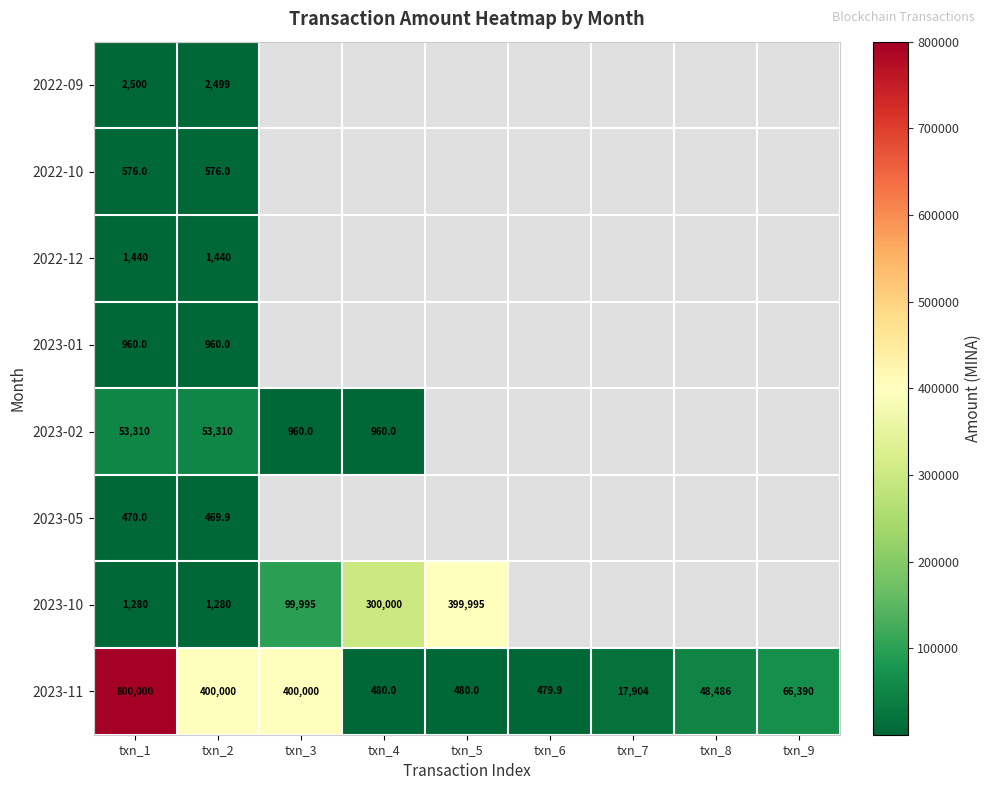

What is the highest value of the 2023-11 series?

800000.0